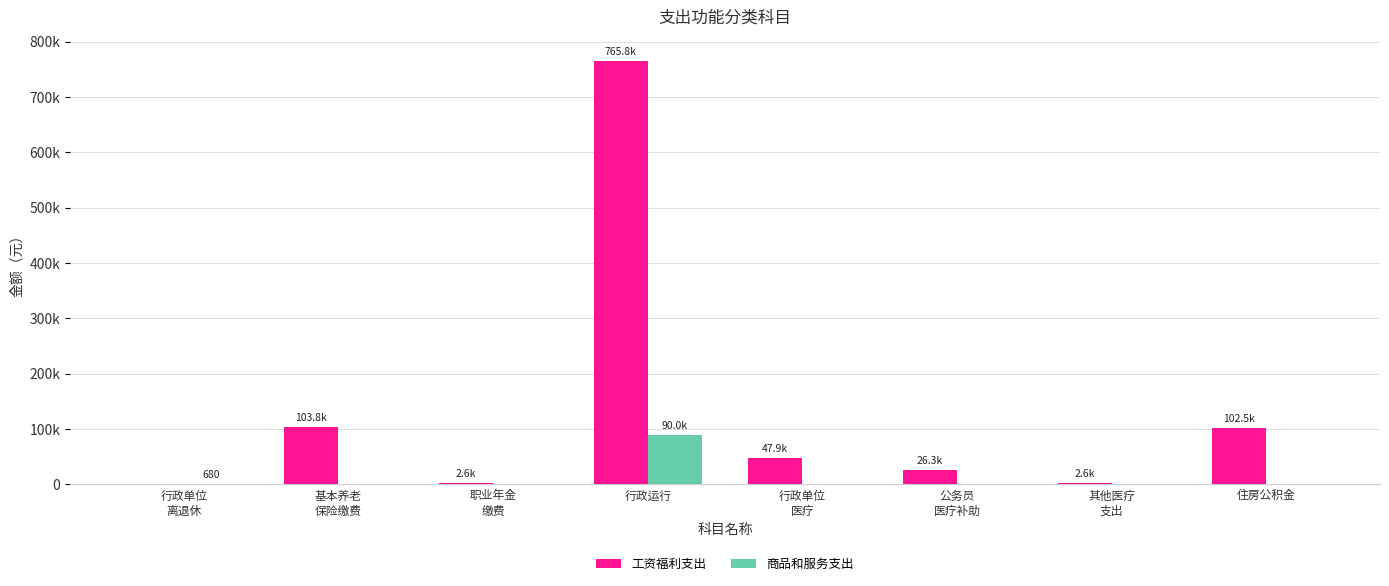

What are all the series names shown in the legend?

工资福利支出, 商品和服务支出